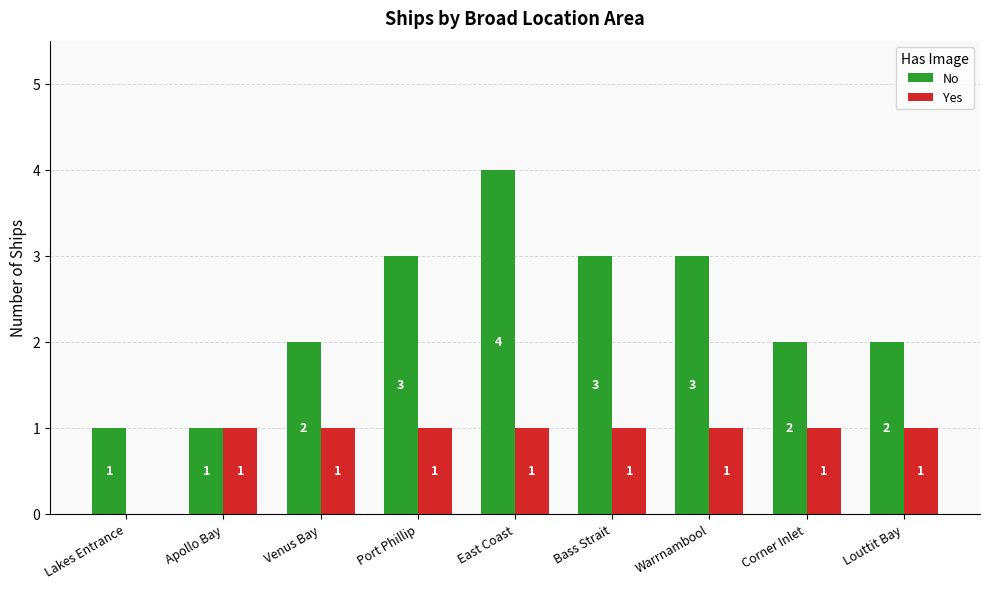

What is the sum of the No values at Port Phillip and Venus Bay?

5